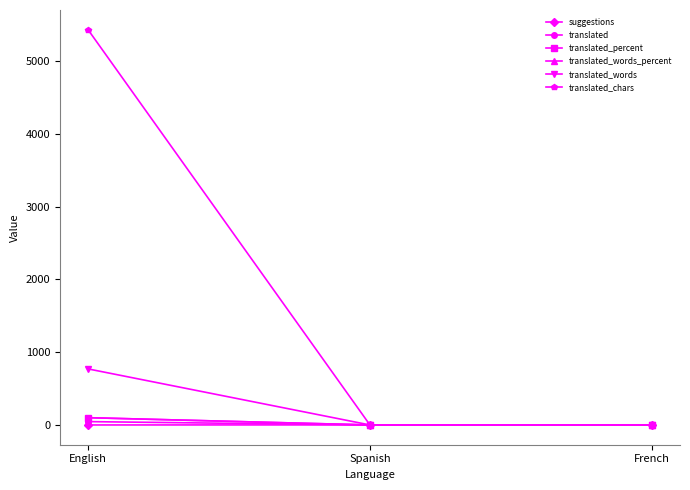

Does the chart have visible grid lines?

No